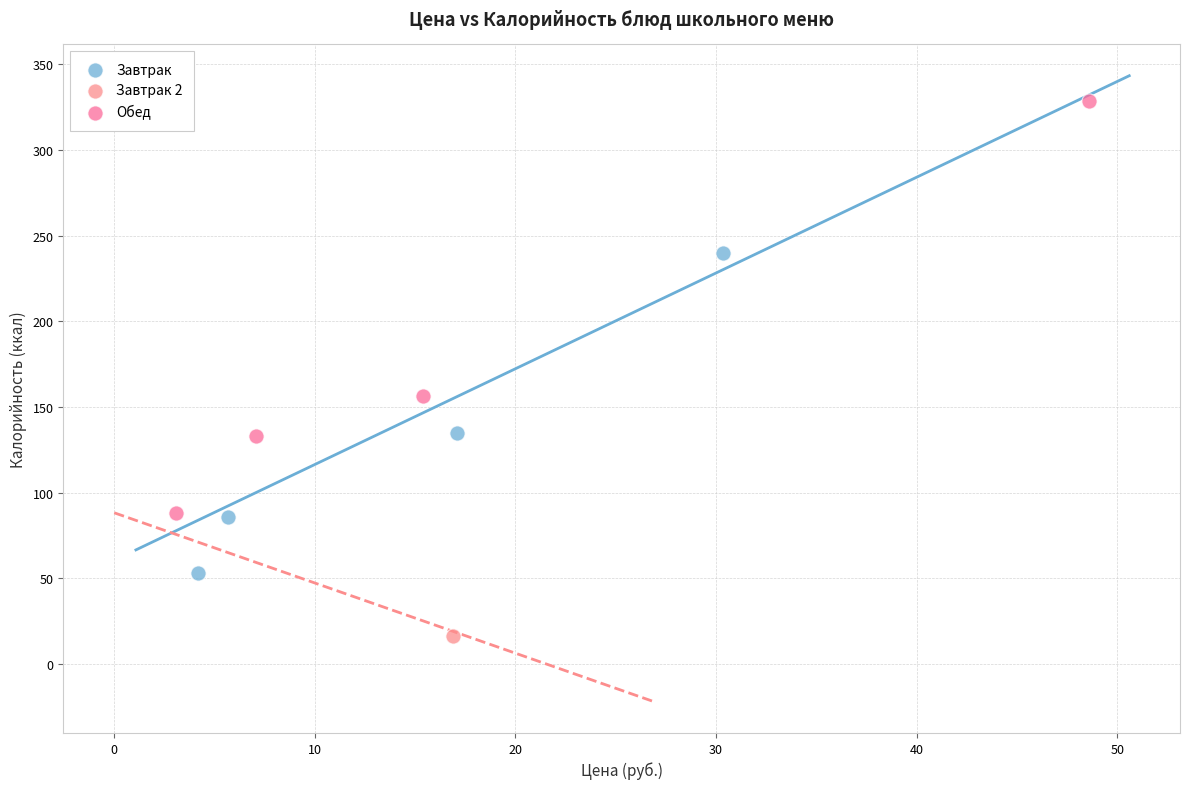

What are all the series names shown in the legend?

Завтрак, Завтрак 2, Обед